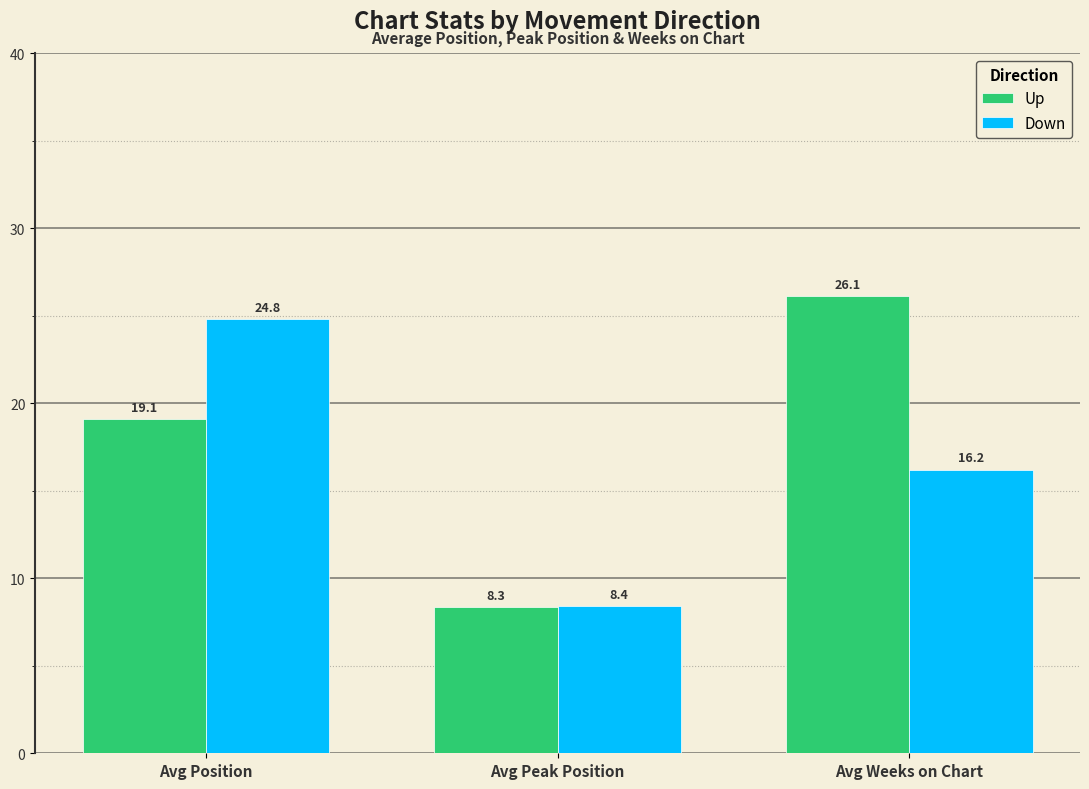

What is the value of the Down bar at the 3rd from the left?

16.2